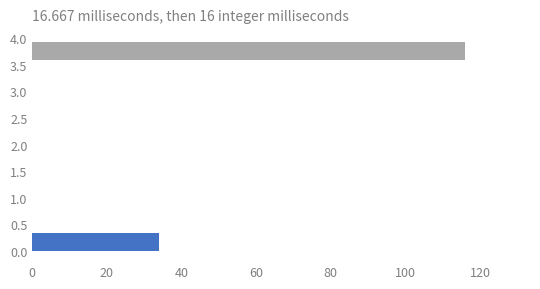

Reading bottom to top, list every bar in this chart as the range it spans on the y-axis followed by its length. The values are not printed on the chart, so give them approximately, as read against the axis.

0.0 to 0.4: 34
0.4 to 0.8: 0
0.8 to 1.2: 0
1.2 to 1.6: 0
1.6 to 2.0: 0
2.0 to 2.4: 0
2.4 to 2.8: 0
2.8 to 3.2: 0
3.2 to 3.6: 0
3.6 to 4.0: 116